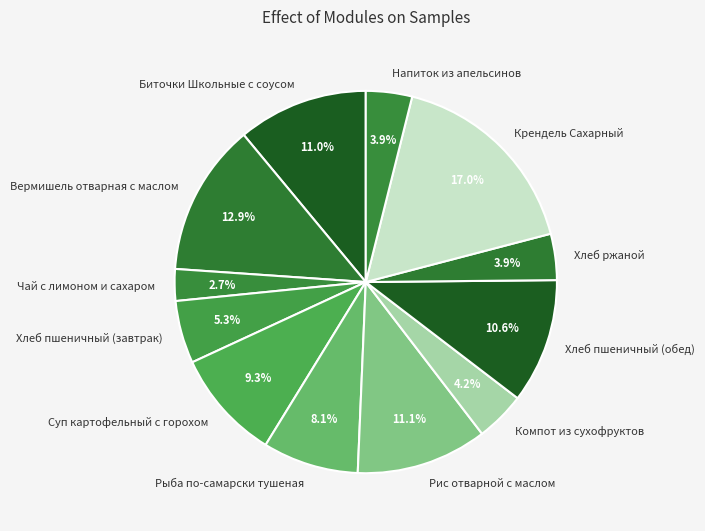

Is it true that Хлеб пшеничный (завтрак) is 1% of the pie?

False